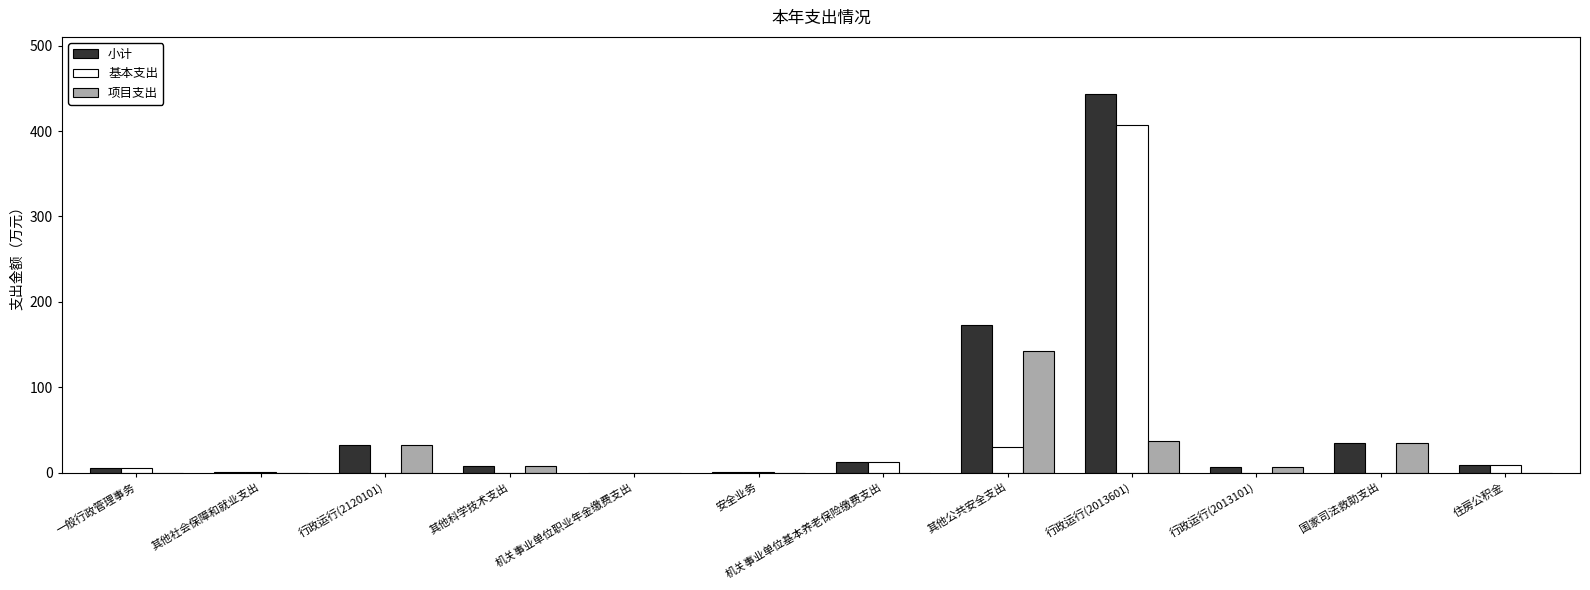

At which category is the sum across all series the highest?

行政运行(2013601)